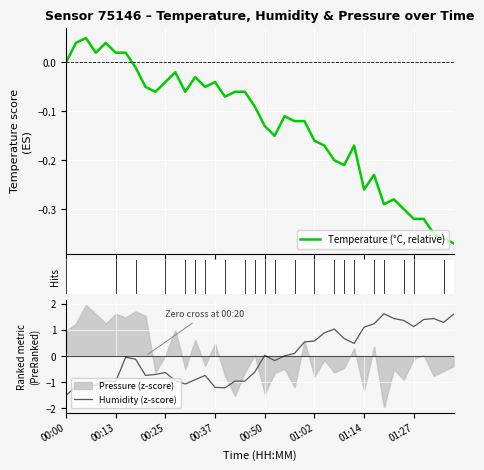

What is the minimum value for Humidity (z-score)?

-1.5